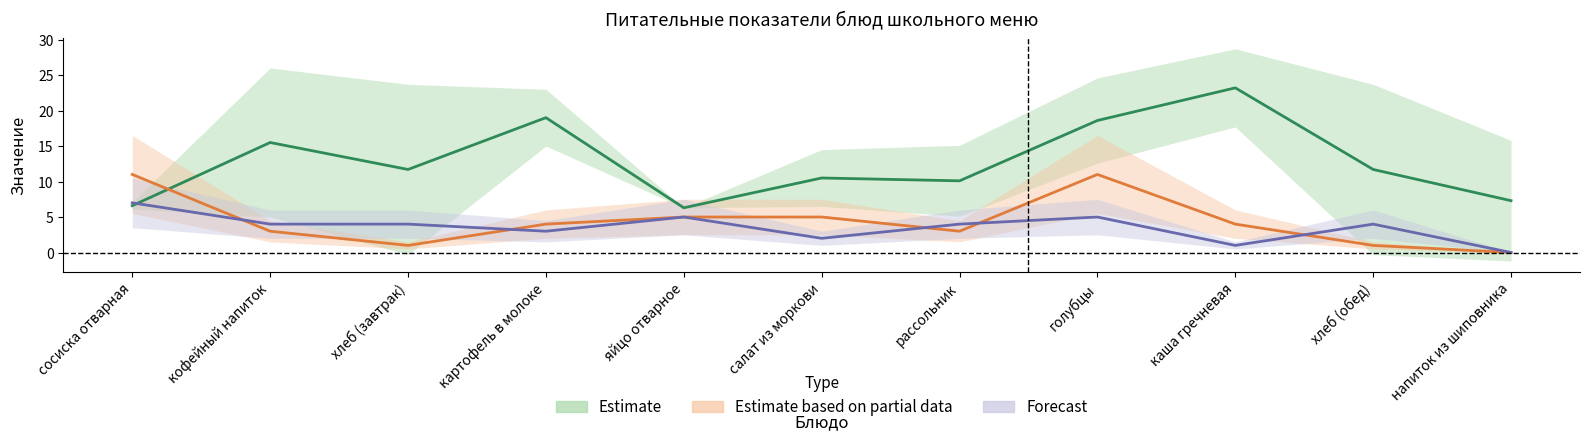

Reading right to left, transcribe all the data shown in this chart.

Калорийность: напиток из шиповника=7.3	хлеб (обед)=11.7	каша гречневая=23.2	голубцы=18.6	рассольник=10.1	салат из моркови=10.5	яйцо отварное=6.3	картофель в молоке=19.0	хлеб (завтрак)=11.7	кофейный напиток=15.5	сосиска отварная=6.6
Белки: напиток из шиповника=0.0	хлеб (обед)=4.0	каша гречневая=1.0	голубцы=5.0	рассольник=4.0	салат из моркови=2.0	яйцо отварное=5.0	картофель в молоке=3.0	хлеб (завтрак)=4.0	кофейный напиток=4.0	сосиска отварная=7.0
Жиры: напиток из шиповника=0.0	хлеб (обед)=1.0	каша гречневая=4.0	голубцы=11.0	рассольник=3.0	салат из моркови=5.0	яйцо отварное=5.0	картофель в молоке=4.0	хлеб (завтрак)=1.0	кофейный напиток=3.0	сосиска отварная=11.0